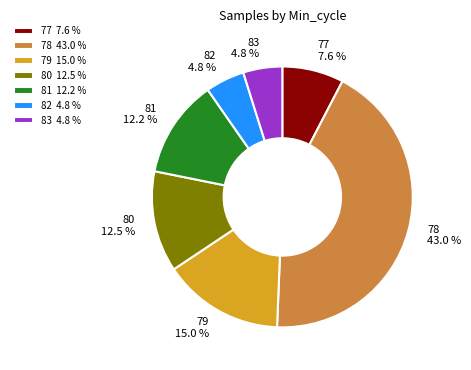

Do 77 and 78 together represent more than half of the pie?

Yes